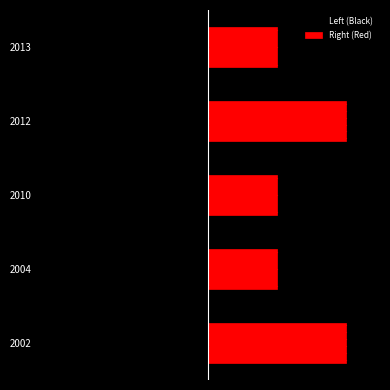

Reading left to right, transcribe all the data shown in this chart.

Left (Black): -2	-1	-1	-2	-1
Right (Red): 2	1	1	2	1